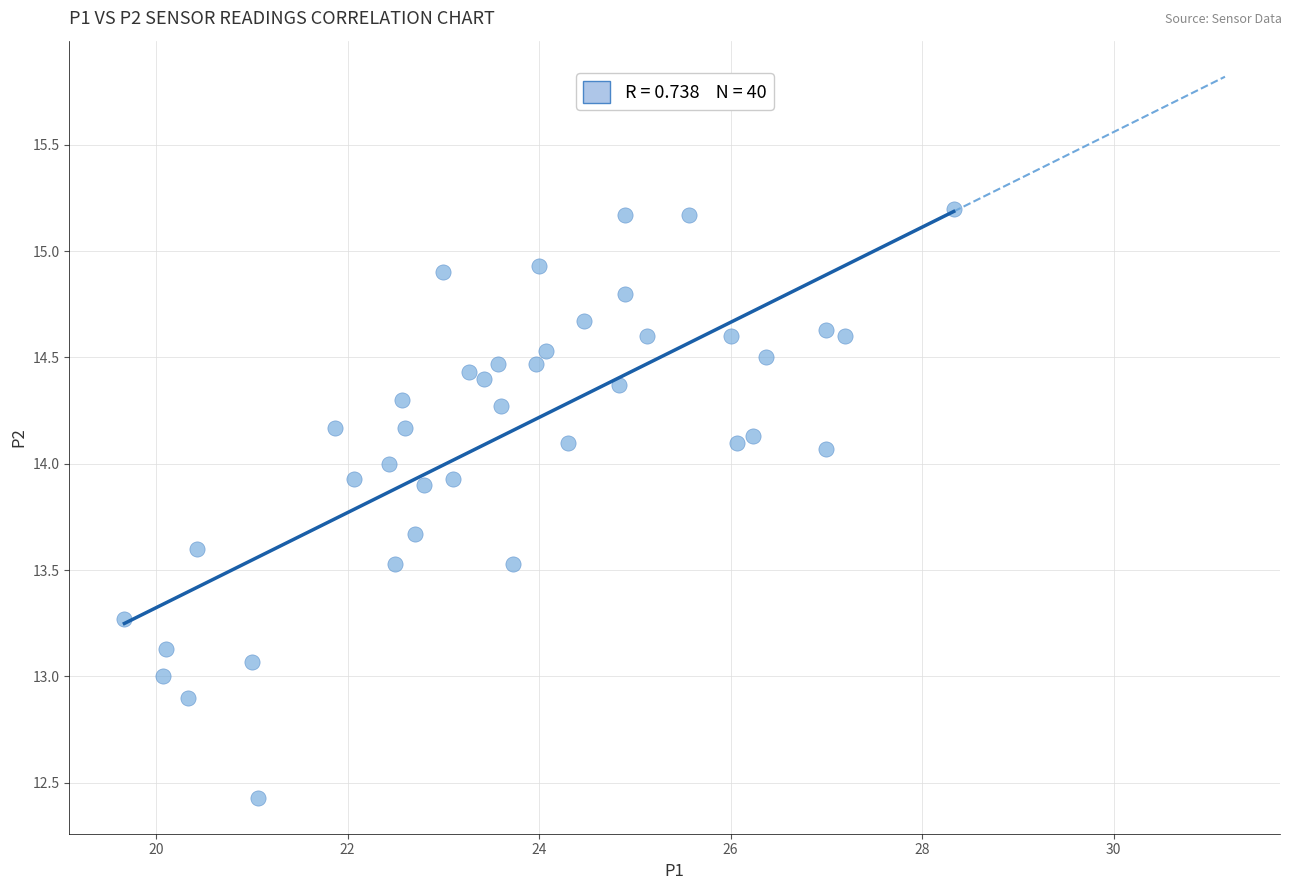

What is the range of Y values (max minus min)?

2.8